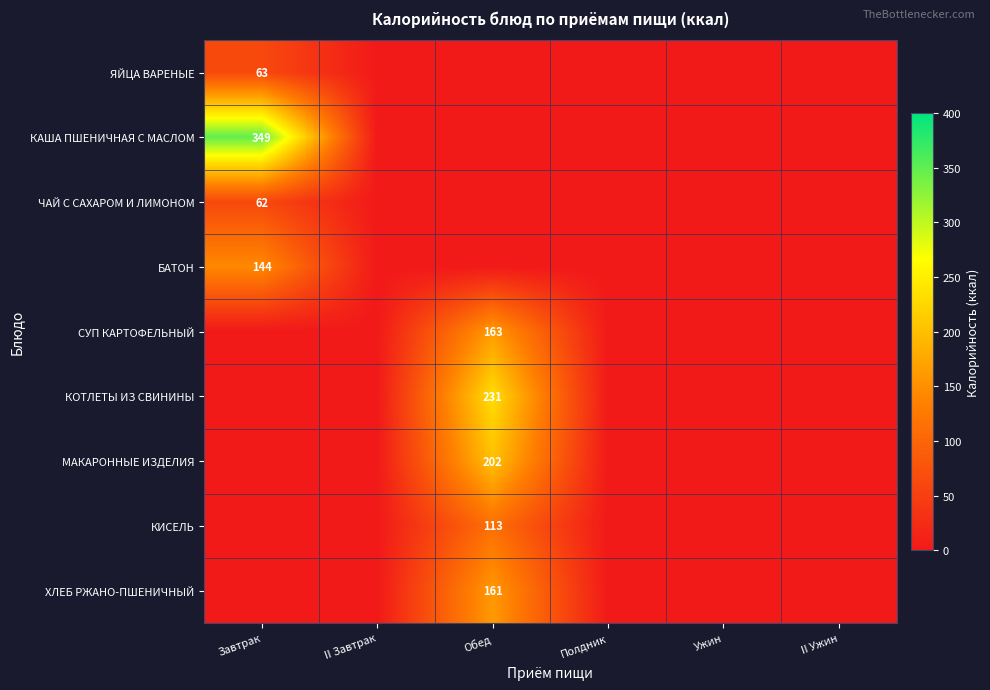

What is the total value across all series at Завтрак?

617.3